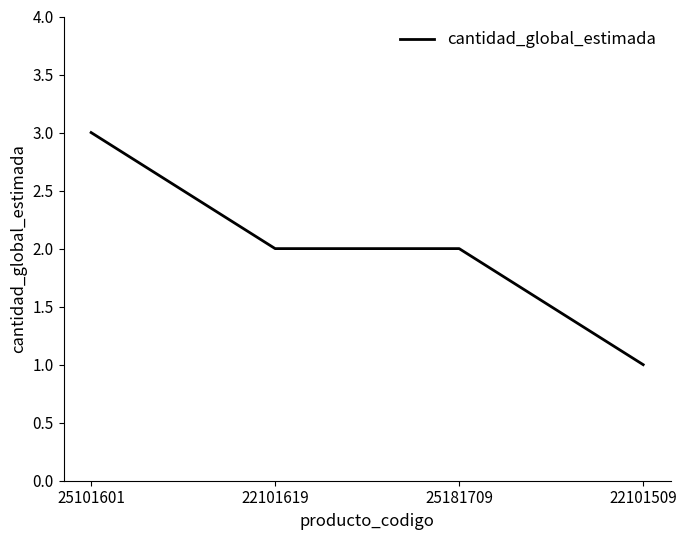

At which label does the data first exceed 2?

25101601